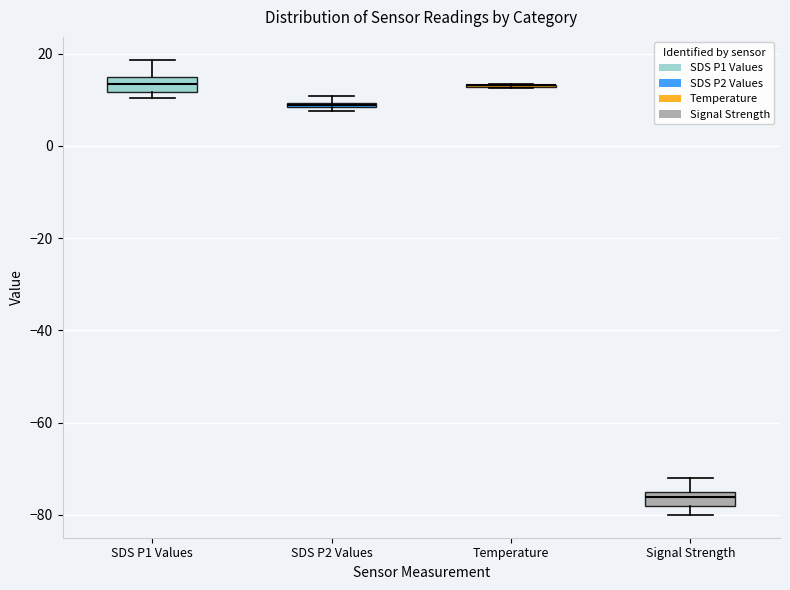

Where is the upper edge of the box for SDS P1 Values on the y-axis? The values are not printed on the chart, so give them approximately, as read against the axis.

14